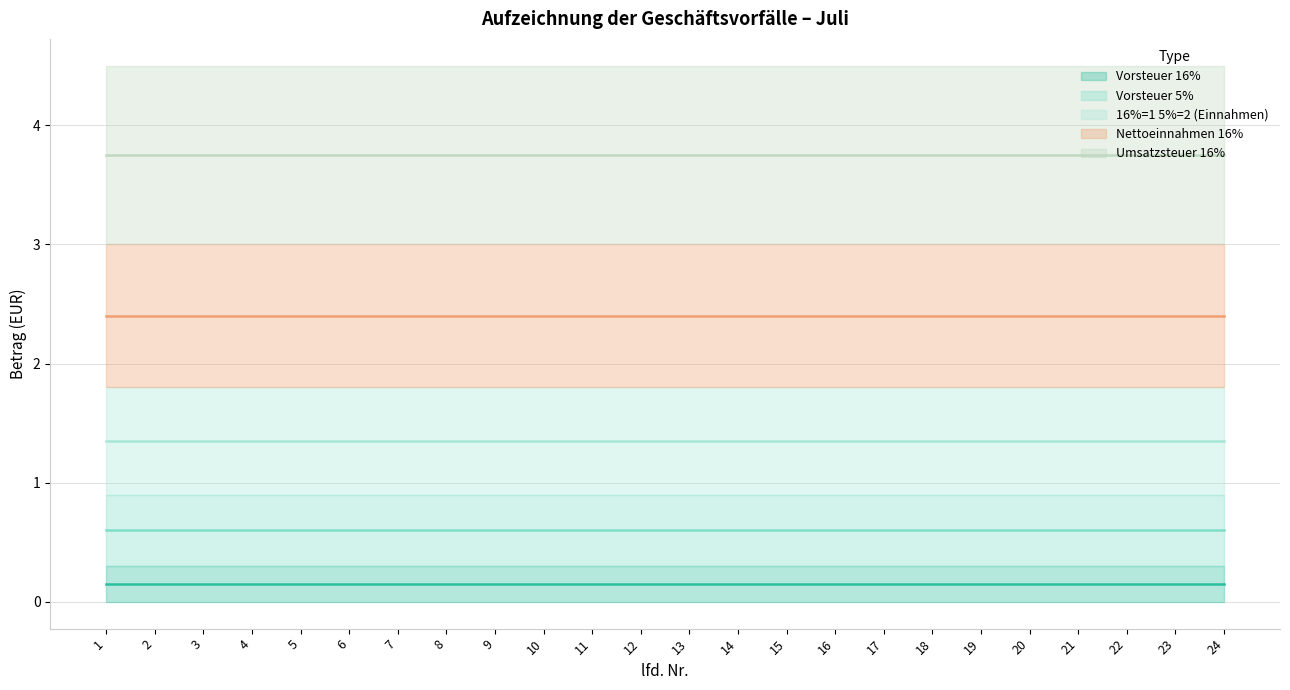

Which label corresponds to the largest value in the chart?

1